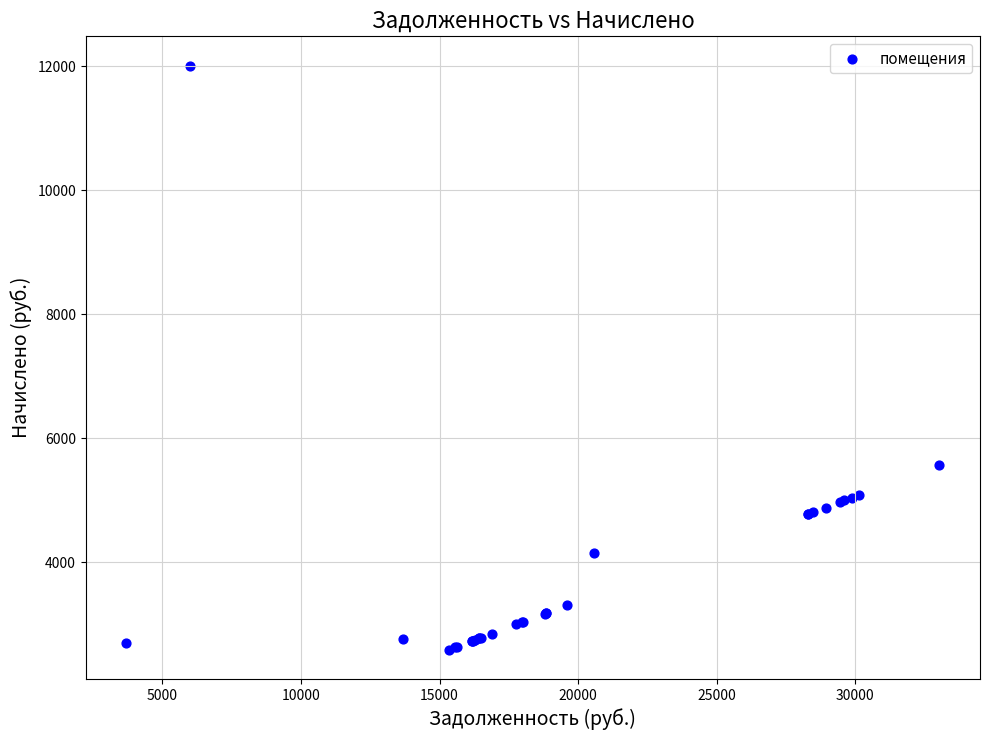

What Y value in the scatter plot is closest to 7298?

5573.8